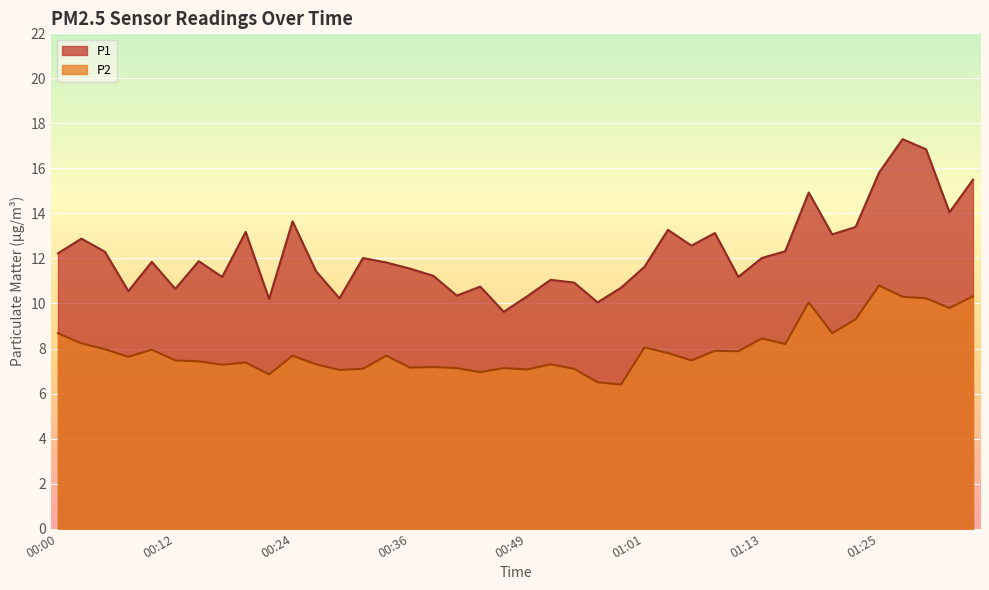

How many lines are shown in the chart?

2